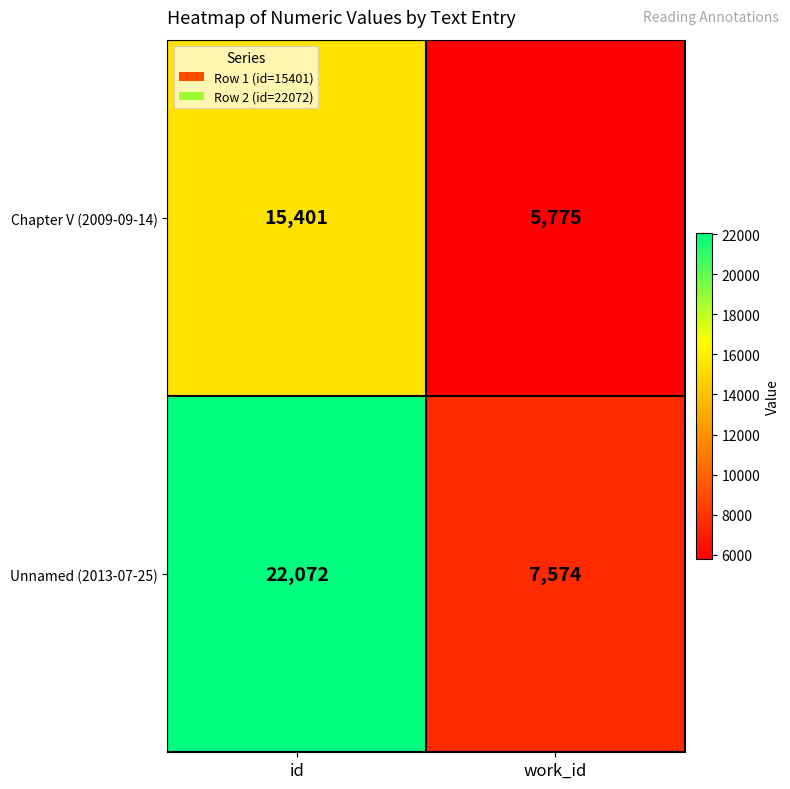

Which label corresponds to the smallest value in the chart?

work_id